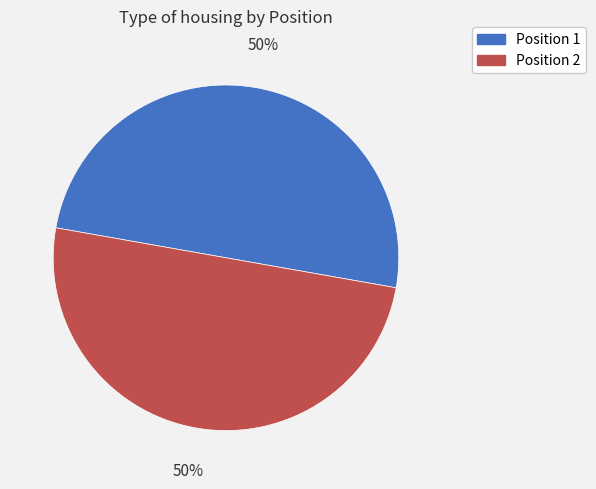

What percentage is the Position 1 slice, to the nearest percent?

50%